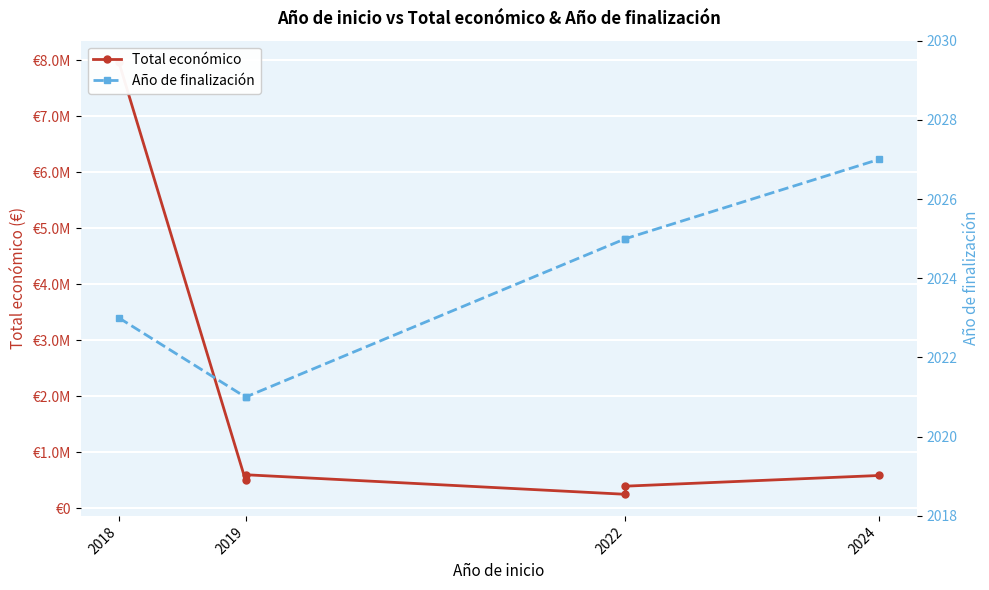

What are all the series names shown in the legend?

Total económico, Año de finalización